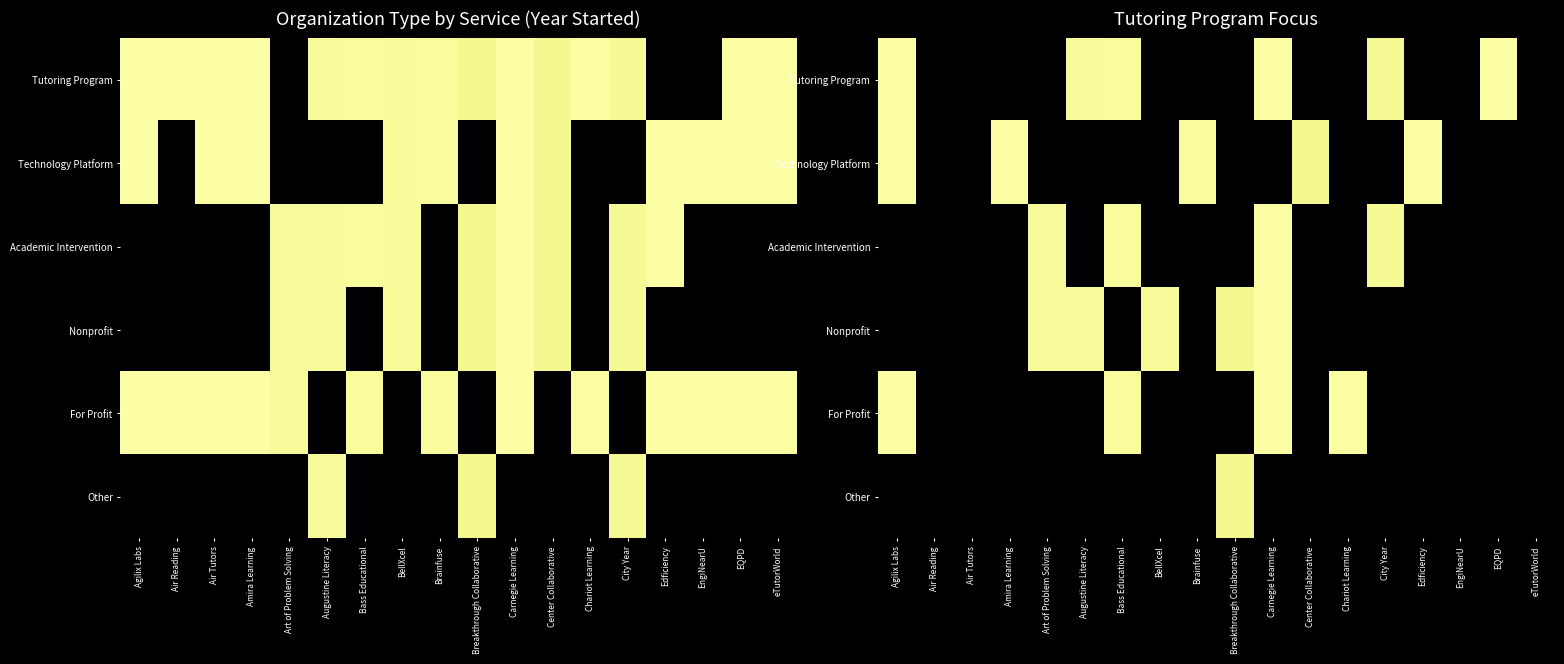

The value of For Profit at Amira Learning is 677. True or false?

False